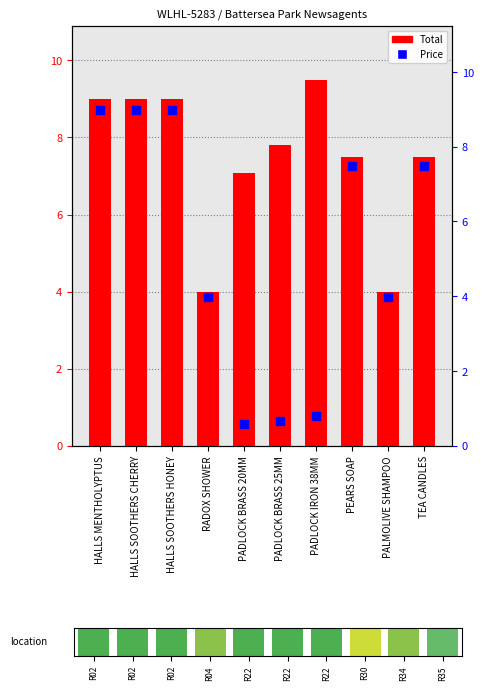

Which series contains the highest Y value?

Total